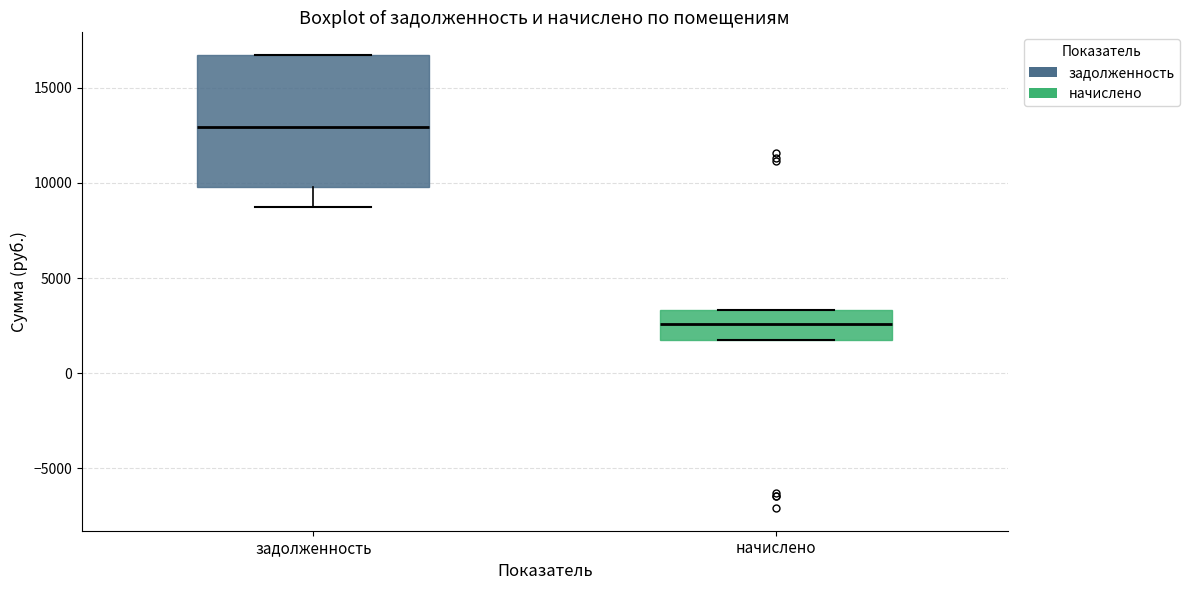

Reading left to right, read every box against the y-axis: the position of its median line, the range the box covers, and the ends of its whiskers. The values are not printed on the chart, so give them approximately, as read against the axis.

задолженность: median 13000, box 10000 to 16500, whiskers 8500 to 16500
начислено: median 2500, box 1500 to 3500, whiskers 1500 to 3500